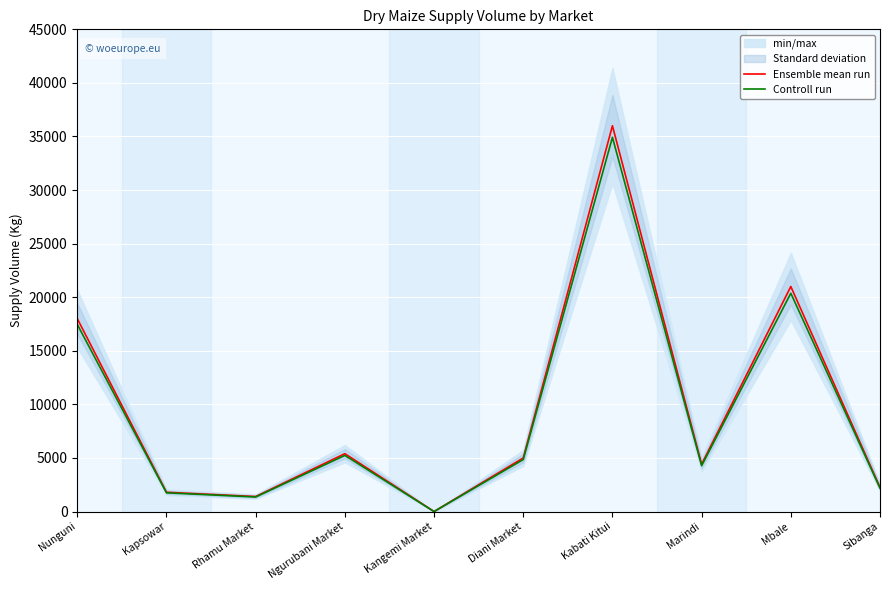

Between Rhamu Market and Ngurubani Market, which series saw the biggest shift?

Ensemble mean run